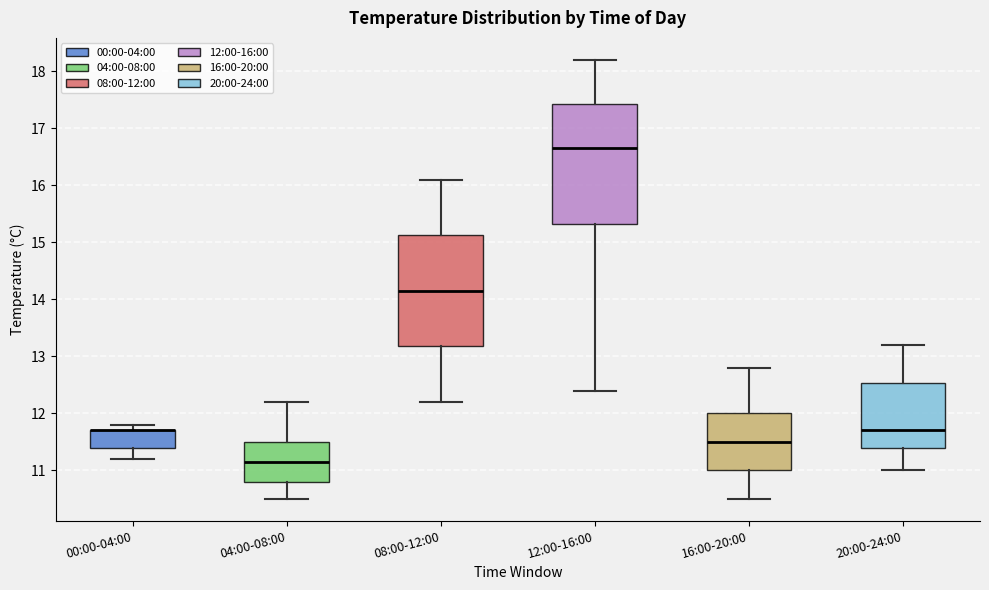

Reading left to right, read every box against the y-axis: the position of its median line, the range the box covers, and the ends of its whiskers. The values are not printed on the chart, so give them approximately, as read against the axis.

00:00-04:00: median 11.7 (drawn on the box's upper edge), box 11.4 to 11.7, whiskers 11.2 to 11.8
04:00-08:00: median 11.2, box 10.8 to 11.5, whiskers 10.5 to 12.2
08:00-12:00: median 14.2, box 13.2 to 15.1, whiskers 12.2 to 16.1
12:00-16:00: median 16.7, box 15.3 to 17.4, whiskers 12.4 to 18.2
16:00-20:00: median 11.5, box 11.0 to 12.0, whiskers 10.5 to 12.8
20:00-24:00: median 11.7, box 11.4 to 12.5, whiskers 11.0 to 13.2